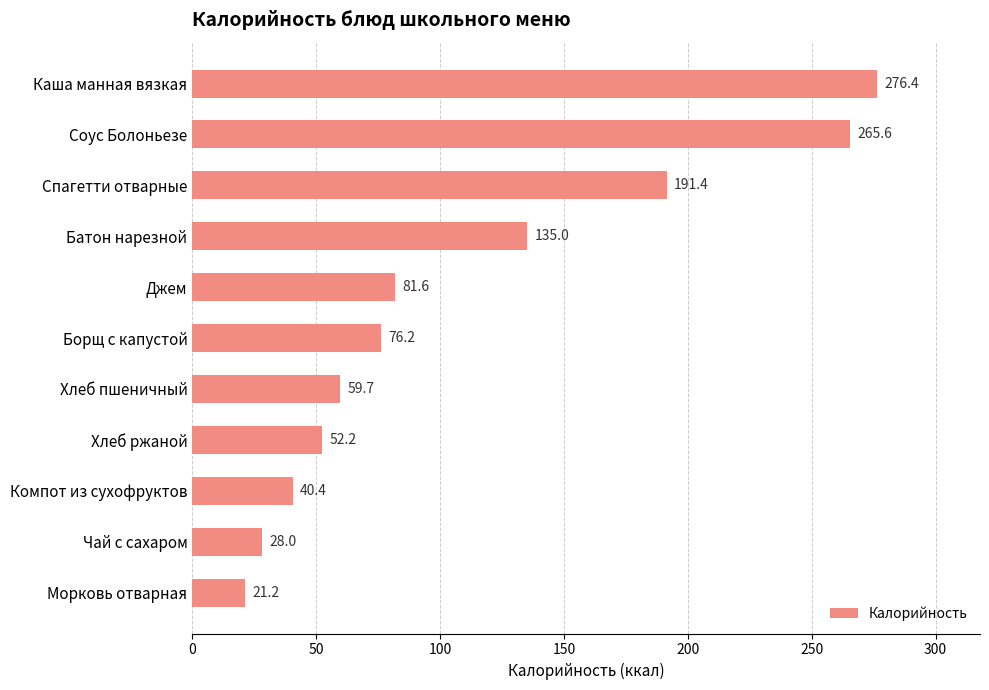

Read the value at Борщ с капустой.

76.2